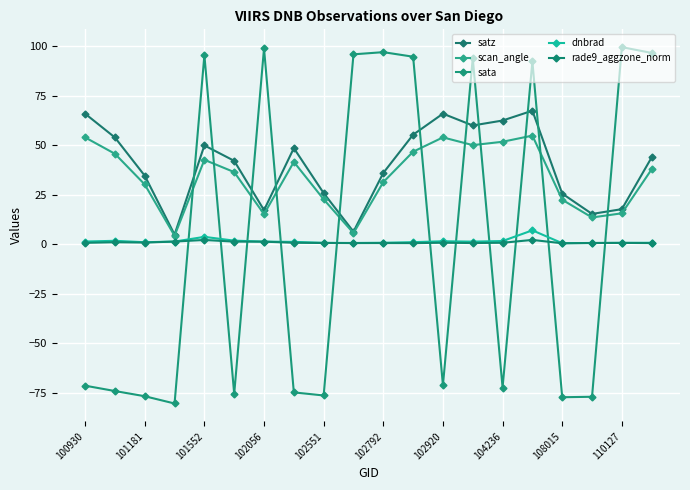

How many lines are shown in the chart?

5